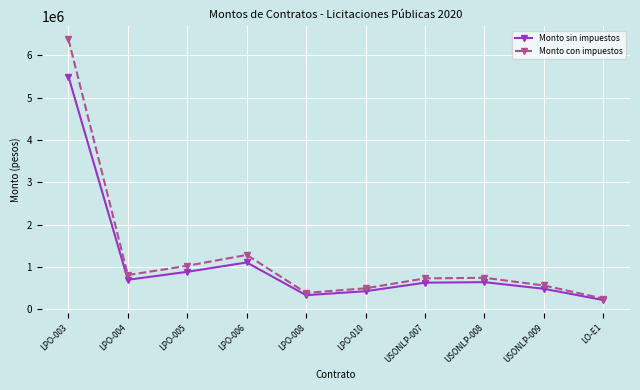

At USONLP-008, list the series in order from smallest to largest.

Monto sin impuestos, Monto con impuestos